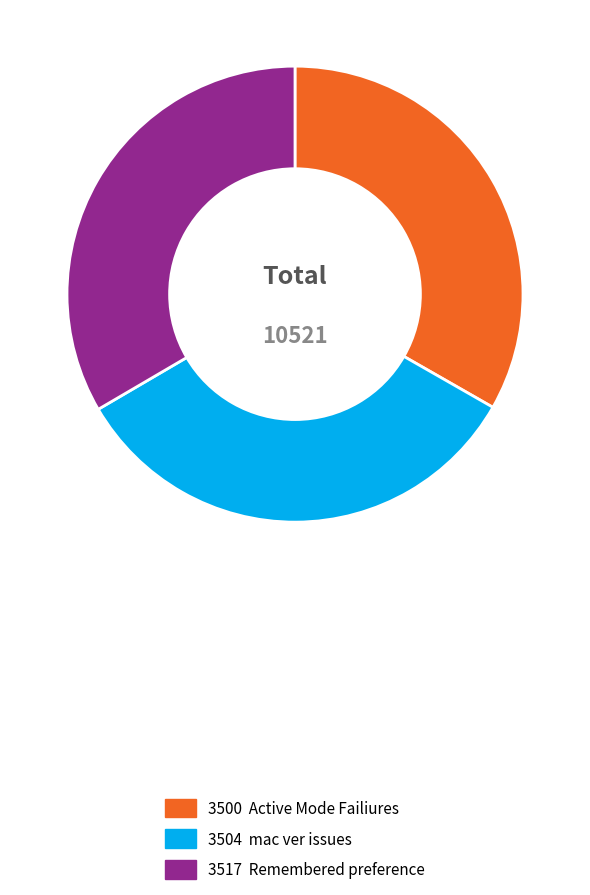

Does any single category account for the majority?

No